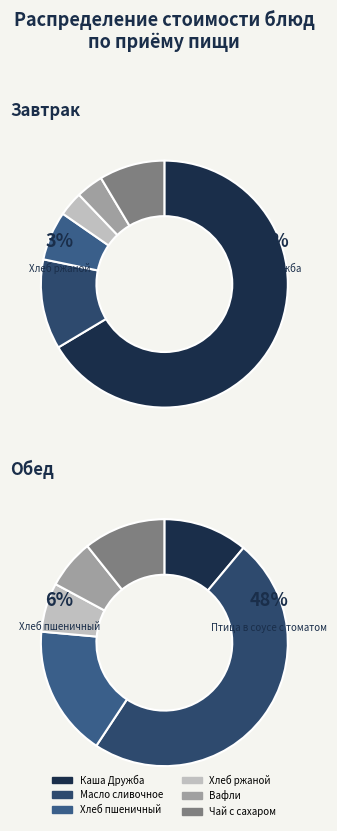

Count the number of slices in the pie.

6